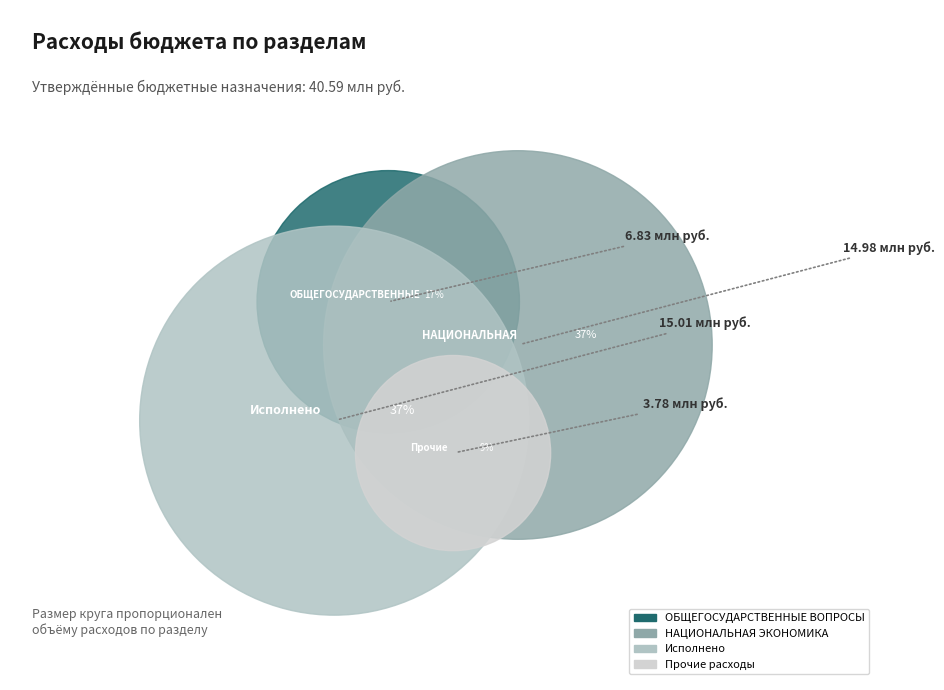

The Исполнено slice represents 31% of the pie. True or false?

False